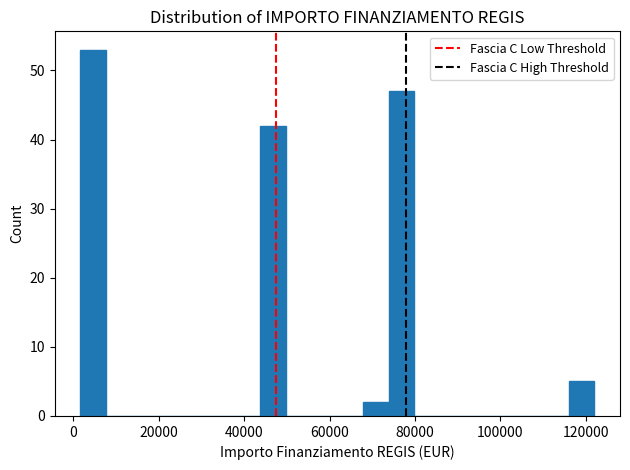

Read against the x-axis, roughly where is the centre of the tallest bar?

4000